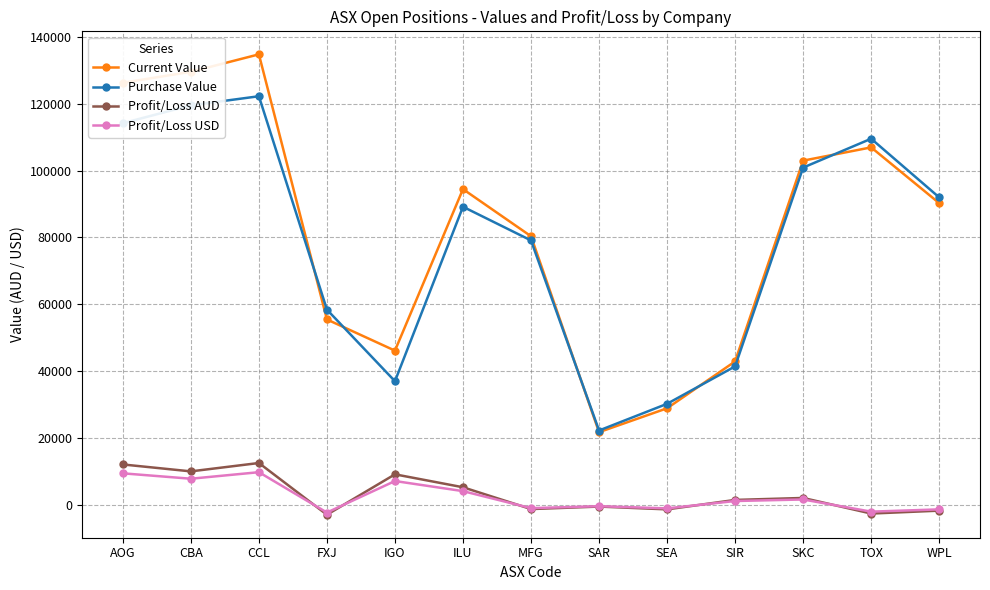

Is it true that Purchase Value equals 122224.6 at CCL?

True